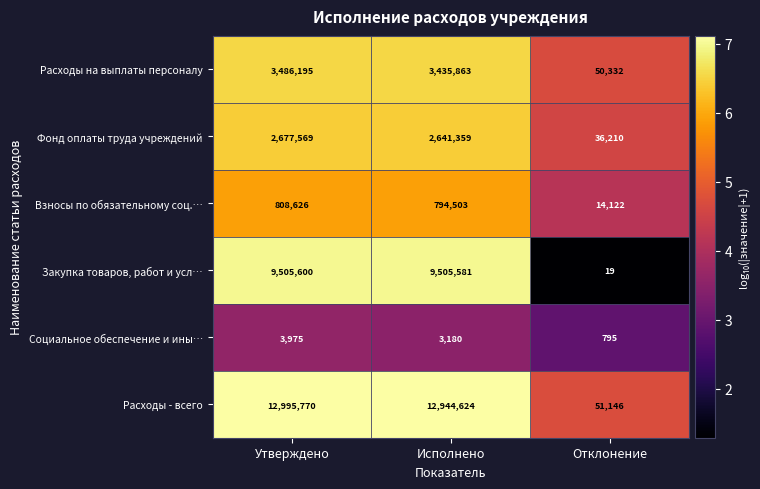

What is the approximate value of Социальное обеспечение и ины… at Утверждено, to the nearest 10?

3980